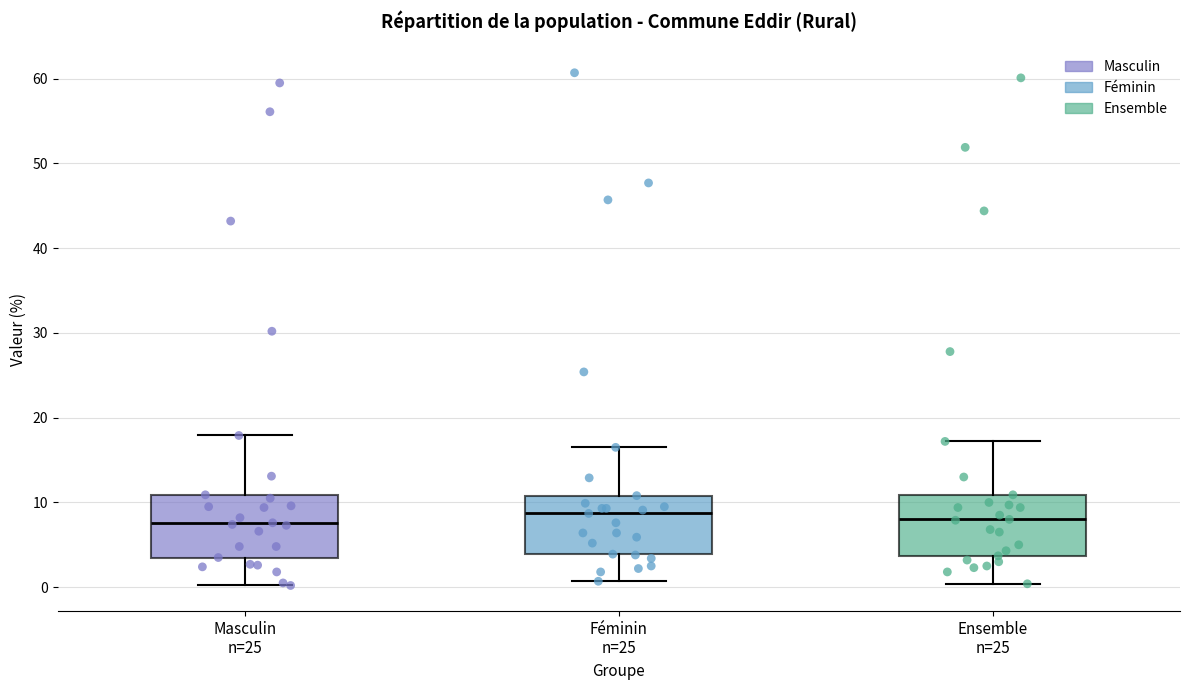

Reading left to right, read every box against the y-axis: the position of its median line, the range the box covers, and the ends of its whiskers. The values are not printed on the chart, so give them approximately, as read against the axis.

Masculin n=25: median 8, box 4 to 11, whiskers 0 to 18
Féminin n=25: median 9, box 4 to 11, whiskers 1 to 17
Ensemble n=25: median 8, box 4 to 11, whiskers 0 to 17